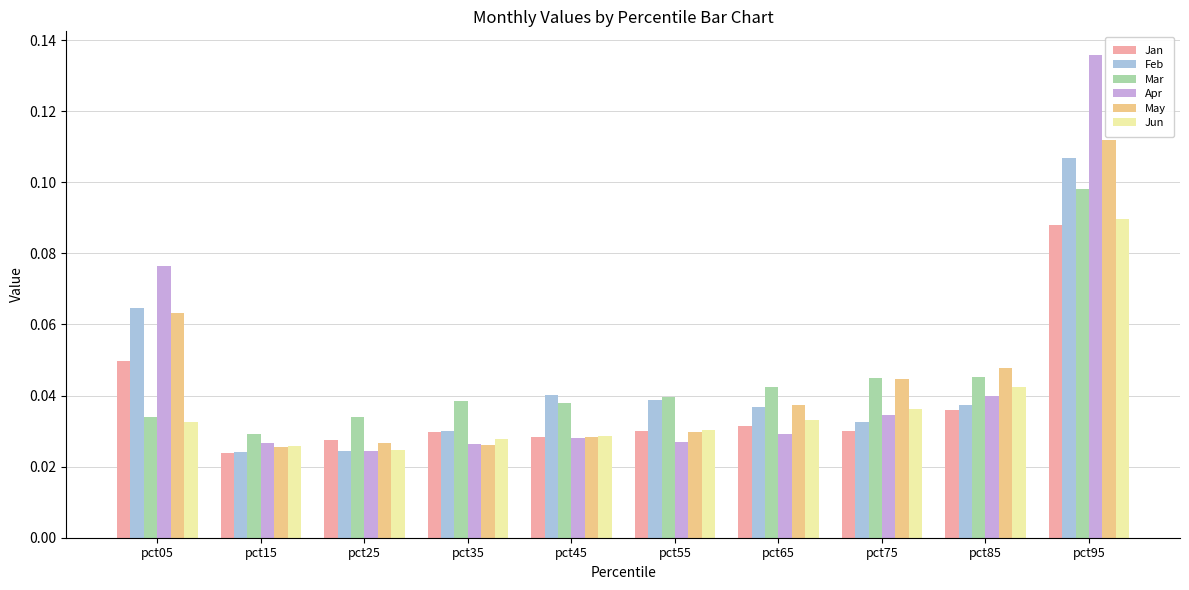

How many Feb values are between 0 and 1?

10